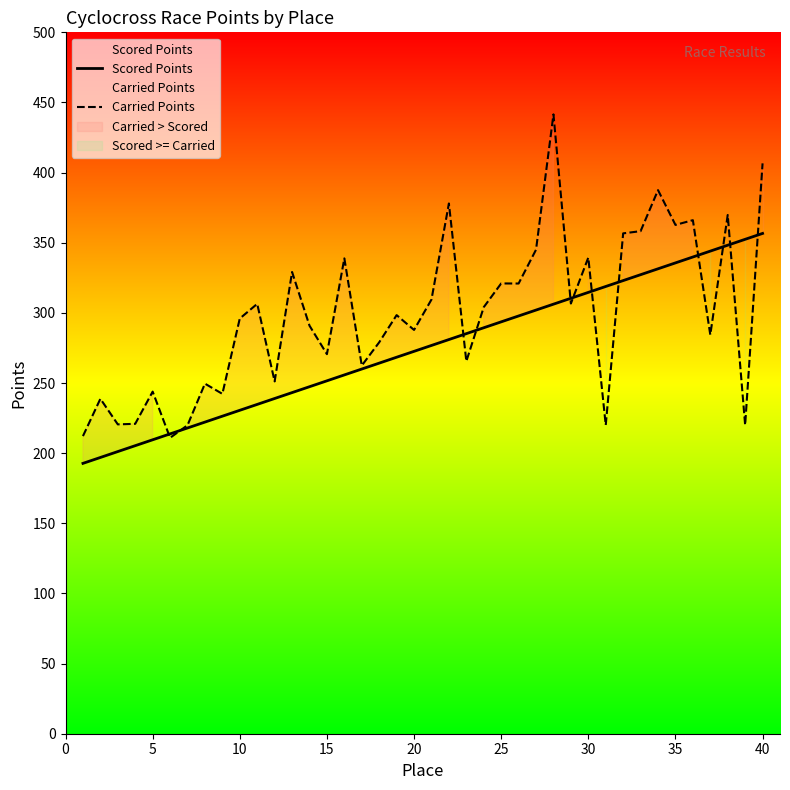

What is the minimum value for Carried Points?

210.9